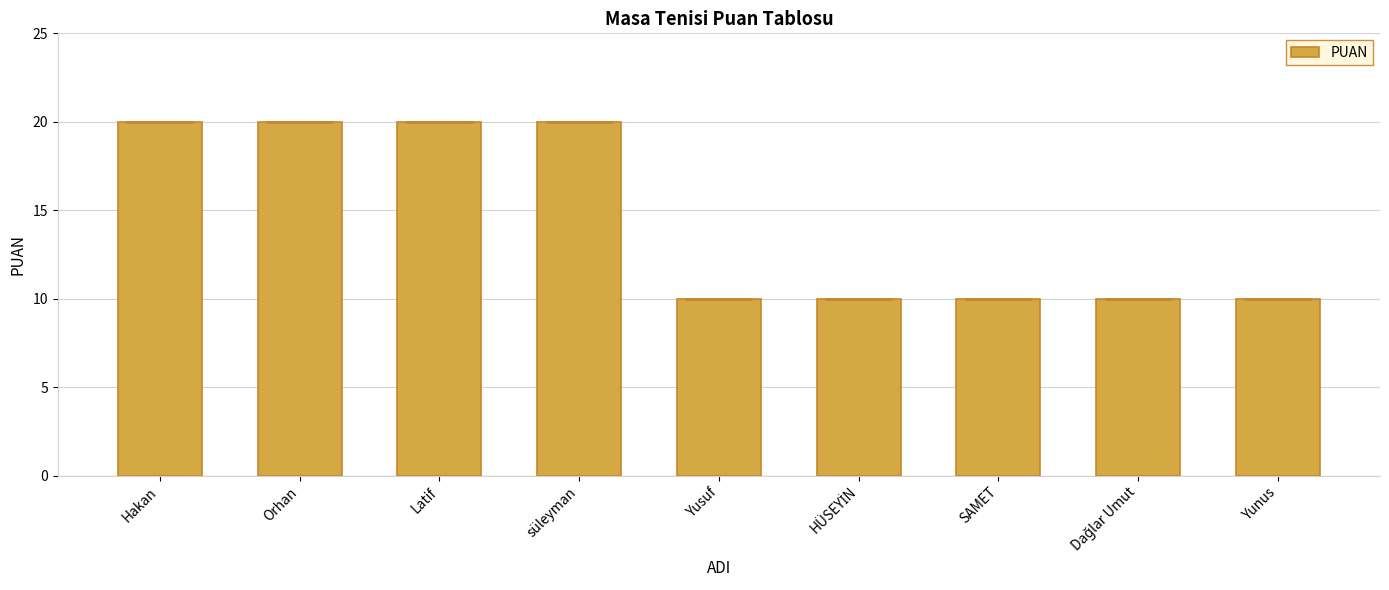

What is the greatest value displayed?

20